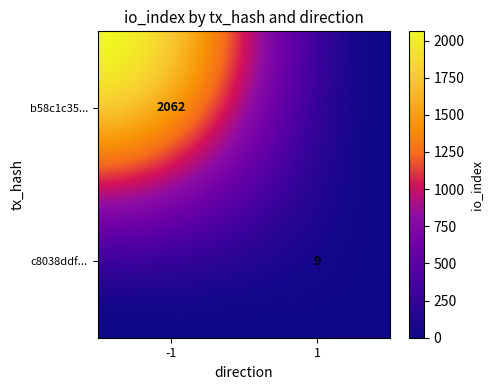

Which series has the widest spread of values?

b58c1c3582ed78f3435f79e39ec02f0102ad5ef